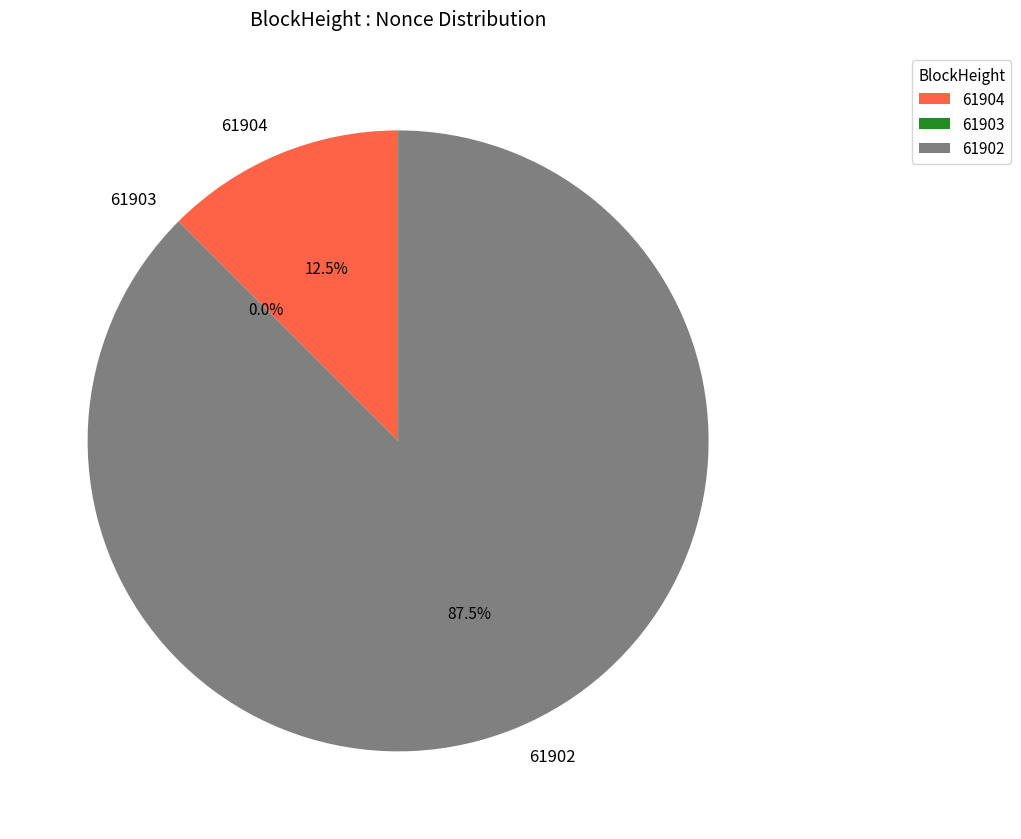

Between 61904 and 61903, which is larger?

61904